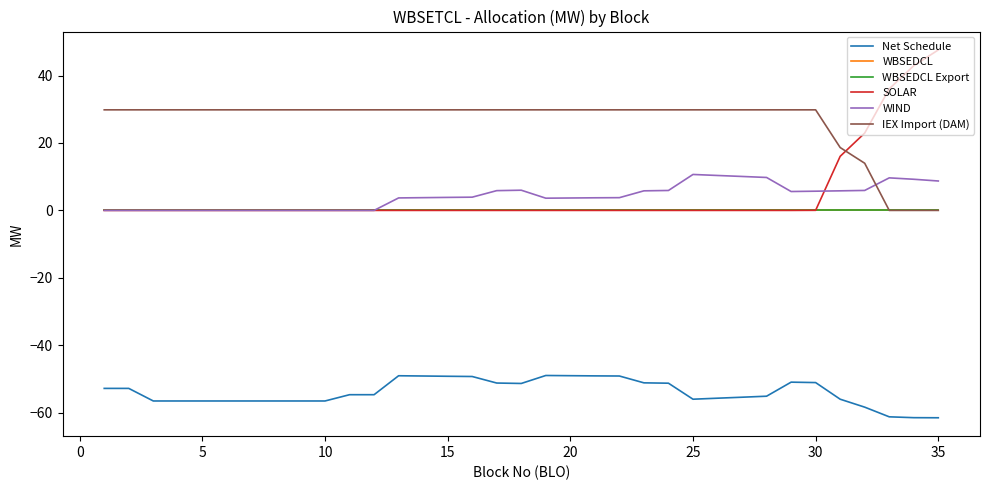

Reading left to right, list all the values displayed in this chart.

Net Schedule: -52.8	-52.8	-56.5	-56.5	-56.5	-56.5	-56.5	-56.5	-56.5	-56.5	-54.7	-54.7	-49.0	-49.1	-49.2	-49.3	-51.2	-51.3	-49.0	-49.0	-49.1	-49.1	-51.1	-51.2	-56.0	-55.7	-55.4	-55.1	-50.9	-51.1	-56.0	-58.3	-61.2	-61.5	-61.5
WBSEDCL: 0.0	0.0	0.0	0.0	0.0	0.0	0.0	0.0	0.0	0.0	0.0	0.0	0.0	0.0	0.0	0.0	0.0	0.0	0.0	0.0	0.0	0.0	0.0	0.0	0.0	0.0	0.0	0.0	0.0	0.0	0.0	0.0	0.0	0.0	0.0
WBSEDCL Export: 0.0	0.0	0.0	0.0	0.0	0.0	0.0	0.0	0.0	0.0	0.0	0.0	0.0	0.0	0.0	0.0	0.0	0.0	0.0	0.0	0.0	0.0	0.0	0.0	0.0	0.0	0.0	0.0	0.0	0.0	0.0	0.0	0.0	0.0	0.0
SOLAR: 0.0	0.0	0.0	0.0	0.0	0.0	0.0	0.0	0.0	0.0	0.0	0.0	0.0	0.0	0.0	0.0	0.0	0.0	0.0	0.0	0.0	0.0	0.0	0.0	0.0	0.0	0.0	0.0	0.0	0.0	16.0	22.9	36.1	42.9	47.6
WIND: 0.0	0.0	0.0	0.0	0.0	0.0	0.0	0.0	0.0	0.0	0.0	0.0	3.7	3.8	3.9	3.9	5.9	6.0	3.6	3.7	3.7	3.8	5.8	5.9	10.7	10.4	10.1	9.8	5.6	5.7	5.8	5.9	9.7	9.2	8.7
IEX Import (DAM): 29.8	29.8	29.8	29.8	29.8	29.8	29.8	29.8	29.8	29.8	29.8	29.8	29.8	29.8	29.8	29.8	29.8	29.8	29.8	29.8	29.8	29.8	29.8	29.8	29.8	29.8	29.8	29.8	29.8	29.8	18.6	14.0	0.0	0.0	0.0